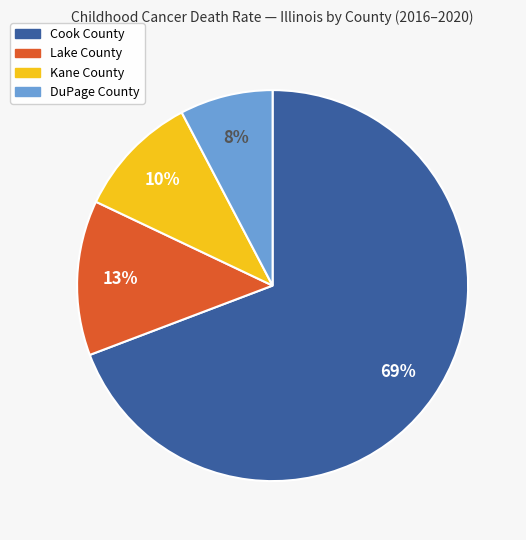

What percentage is the Lake County slice, to the nearest percent?

13%